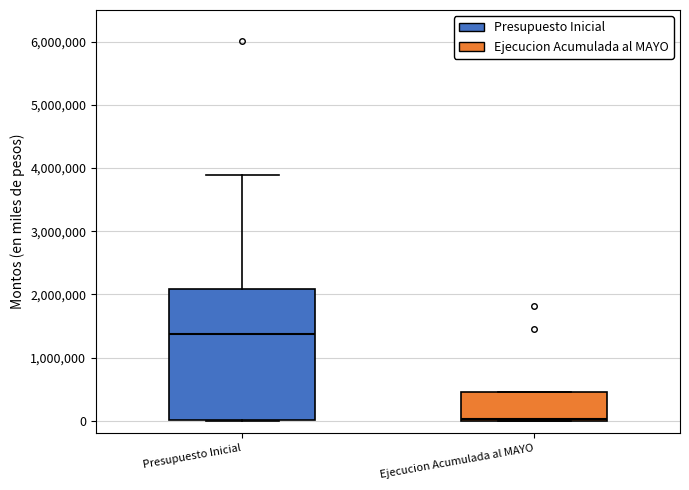

Which box is the tallest, from its lower edge to its upper edge?

Presupuesto Inicial